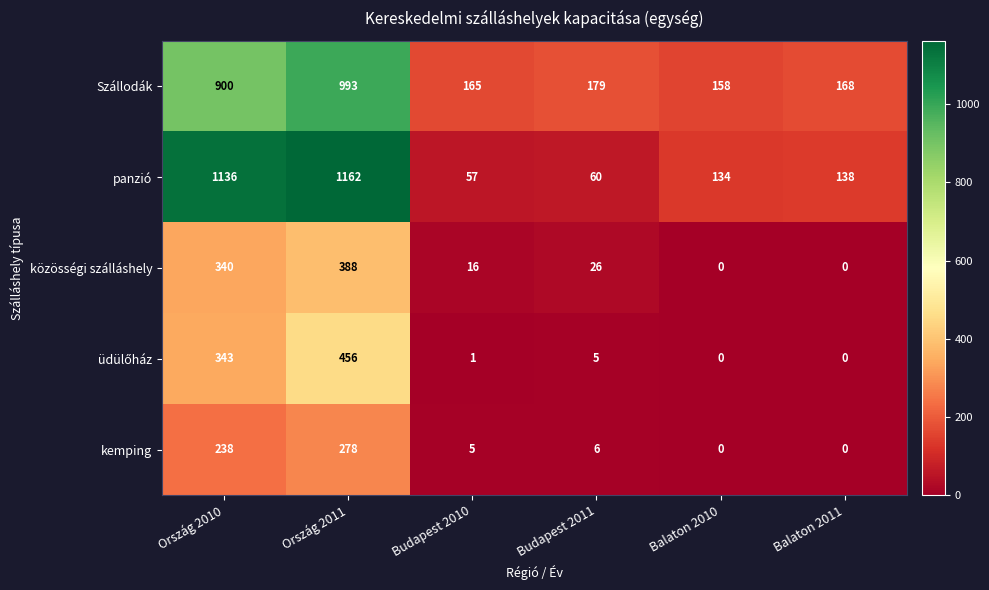

Which series has the widest spread of values?

panzió